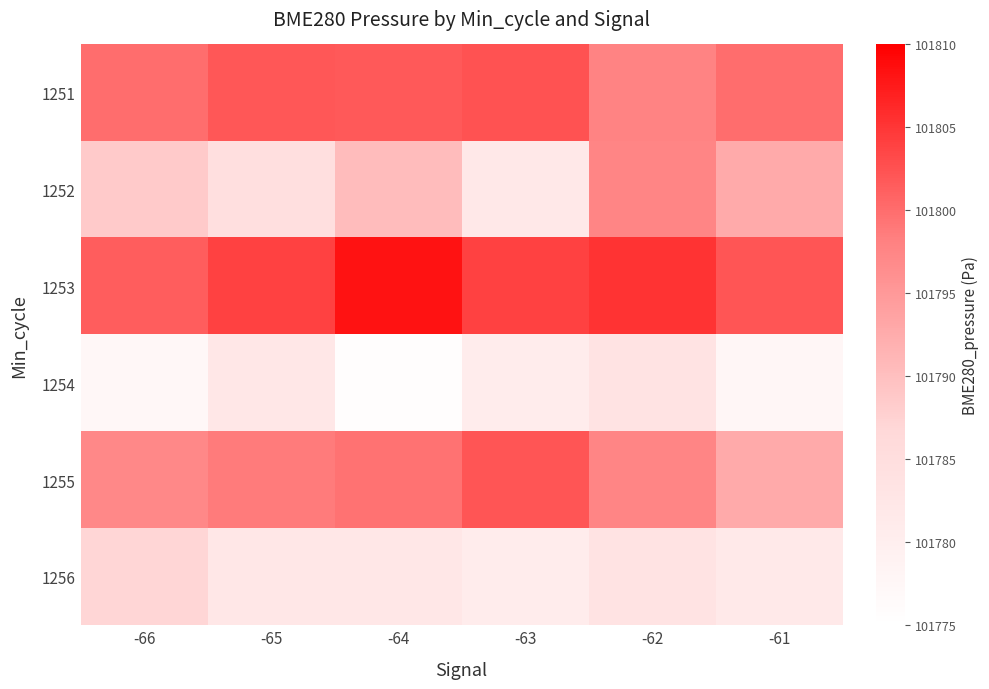

What is the smallest value displayed?

101775.6